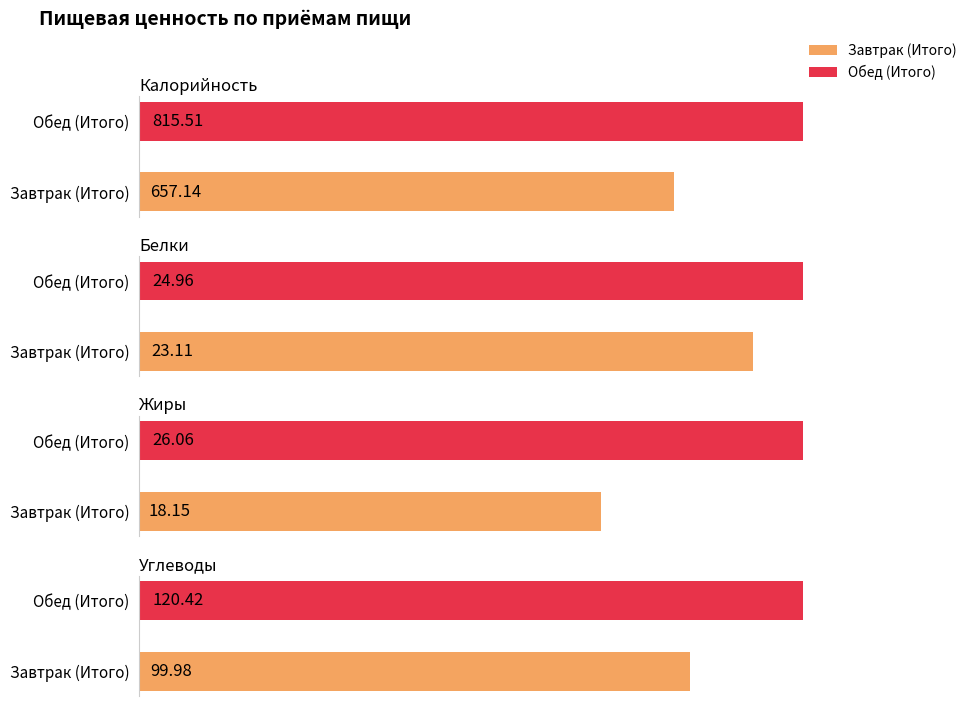

At which label does Жиры first exceed 26?

Обед (Итого)